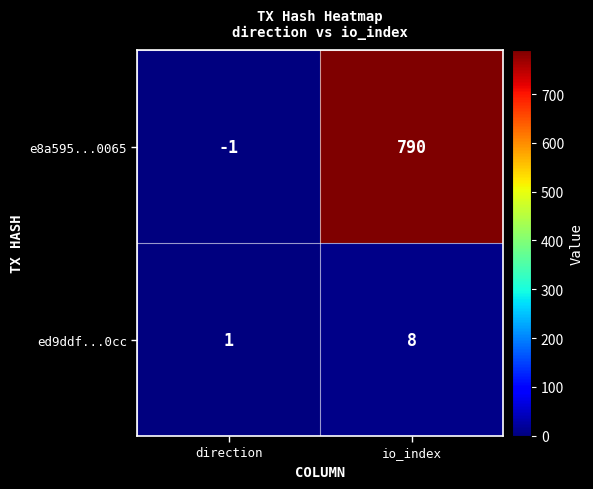

At how many categories does at least one series exceed 300?

1